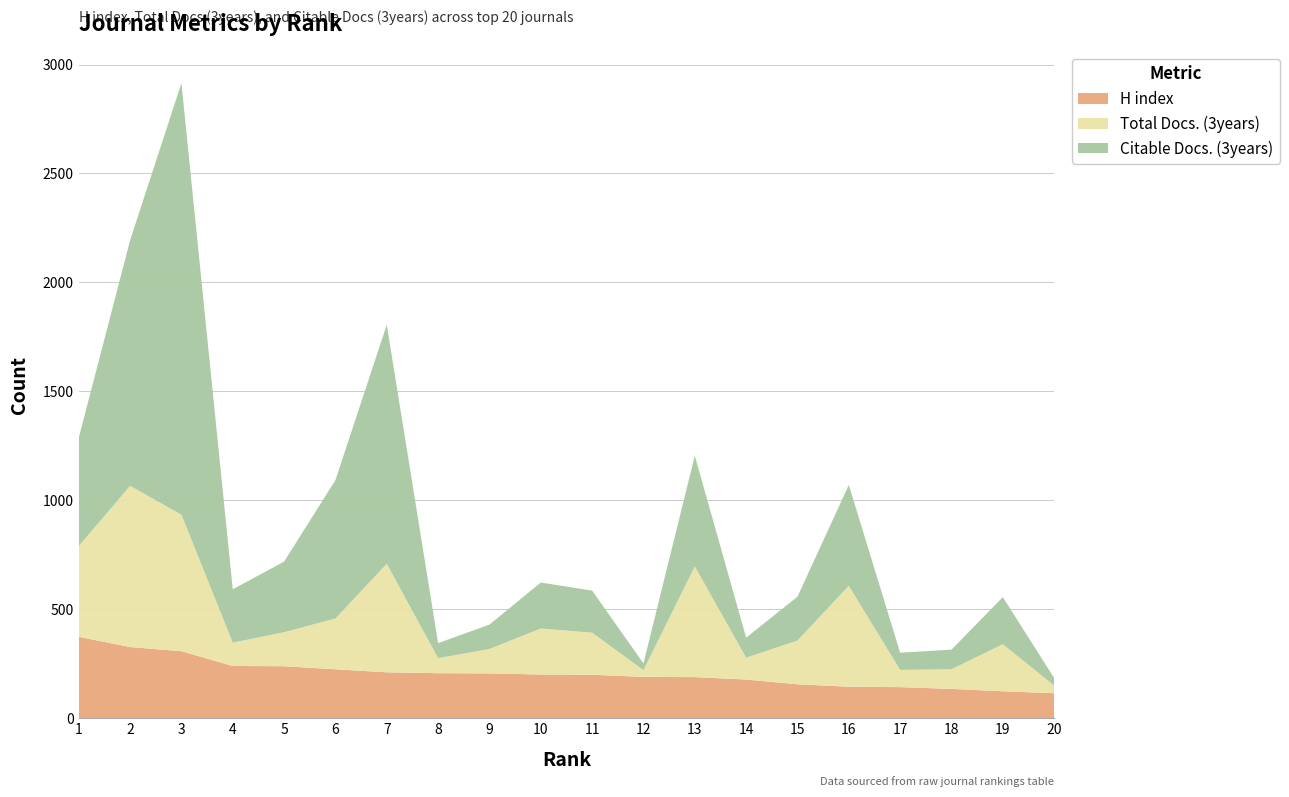

Reading left to right, what are all the values shown in this chart?

H index: 1=374	2=327	3=308	4=240	5=239	6=225	7=211	8=207	9=206	10=201	11=200	12=190	13=189	14=178	15=156	16=145	17=143	18=135	19=124	20=115
Total Docs. (3years): 1=416	2=740	3=626	4=107	5=156	6=233	7=498	8=69	9=112	10=211	11=193	12=31	13=508	14=100	15=201	16=463	17=79	18=90	19=216	20=35
Citable Docs. (3years): 1=497	2=1126	3=1981	4=245	5=324	6=635	7=1097	8=69	9=112	10=211	11=193	12=31	13=508	14=92	15=201	16=463	17=79	18=90	19=216	20=35